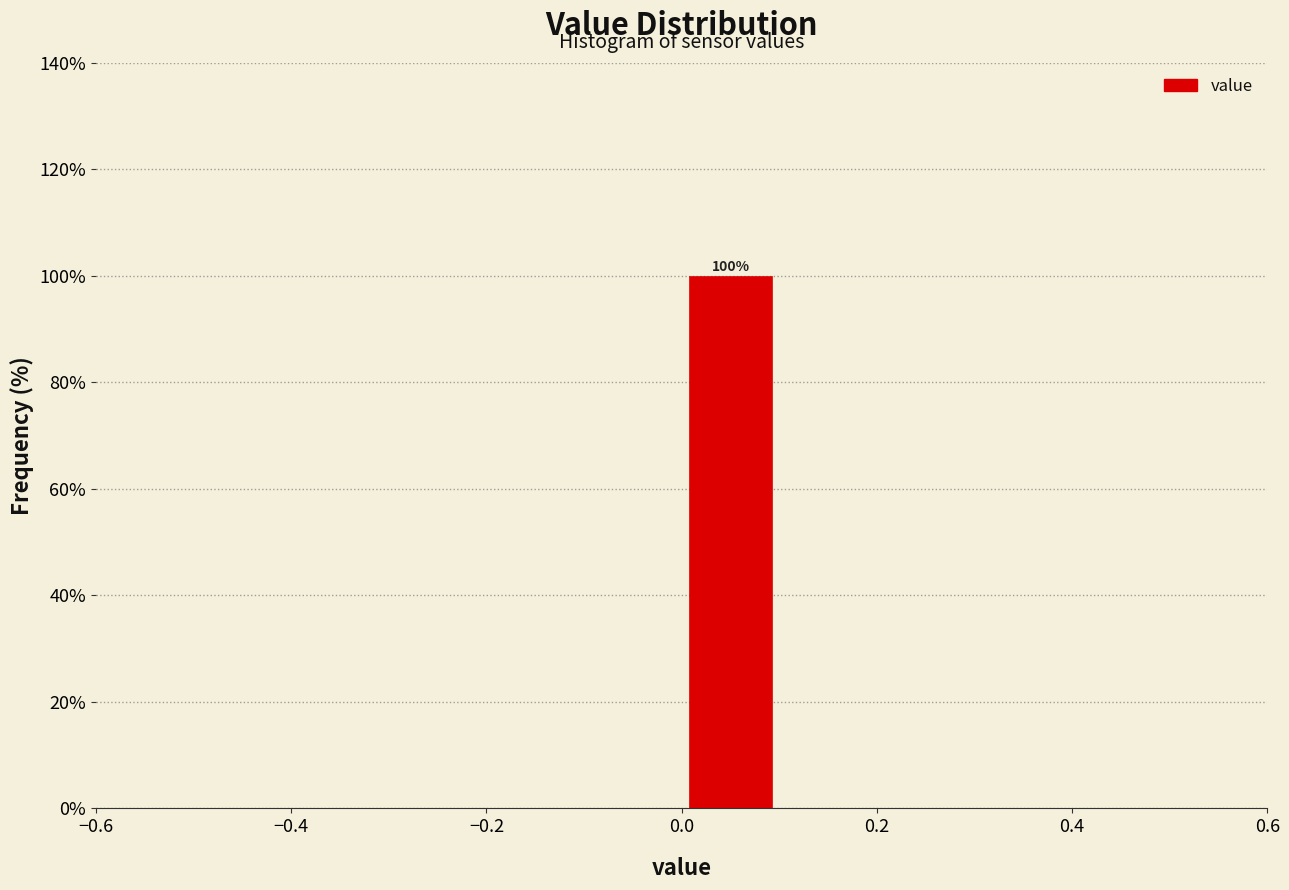

Over which range of the x-axis is the bar tallest?

0.0 to 0.1